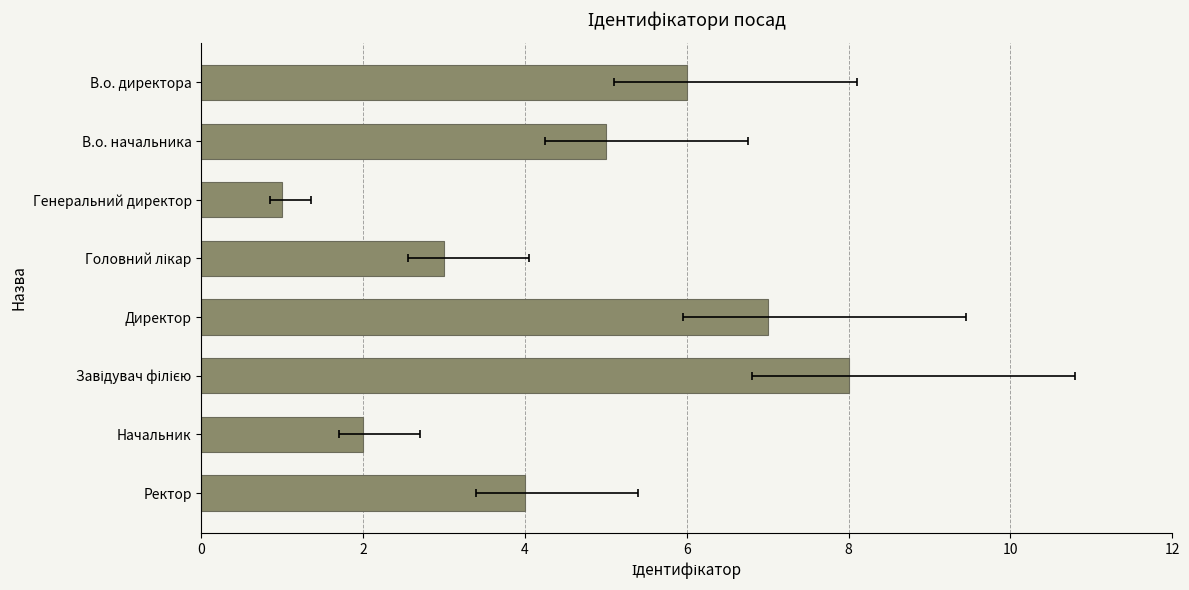

How many data points are less than 5?

4